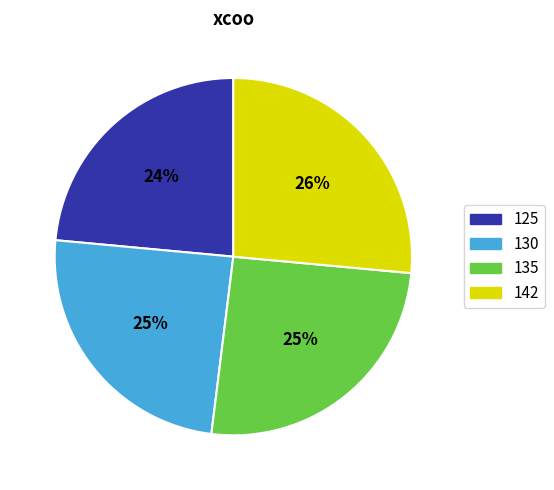

Which has a higher value, 142 or 135?

142